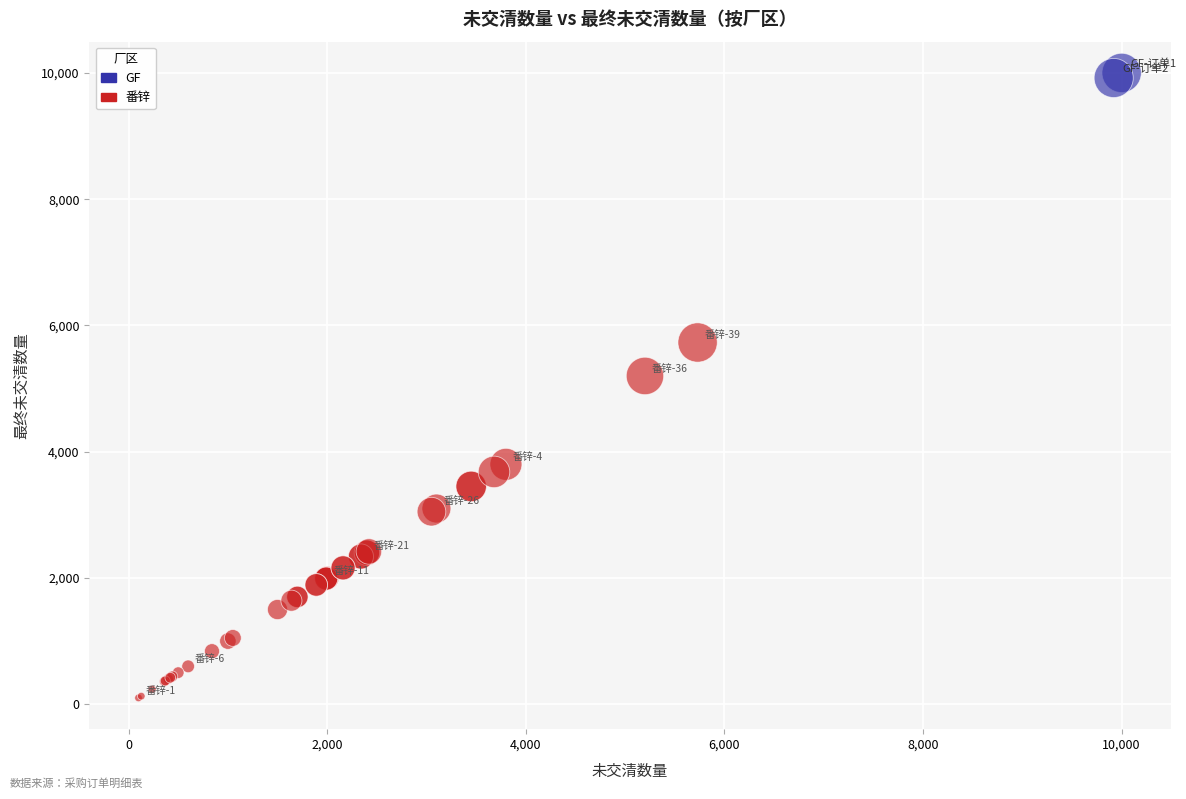

What are all the series names shown in the legend?

GF, 番锌